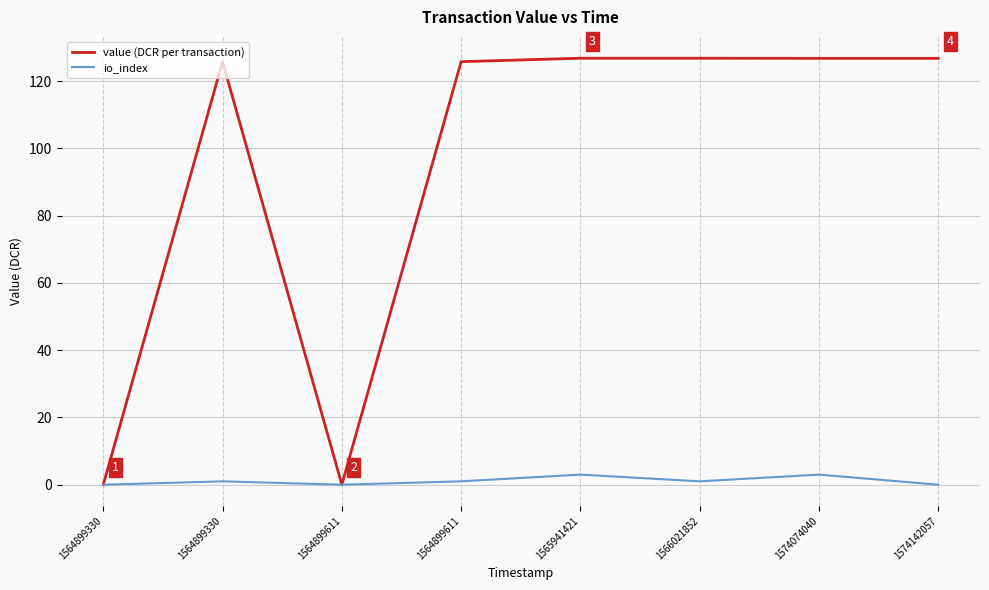

True or false: io_index has more than 1 interior local peaks.

True